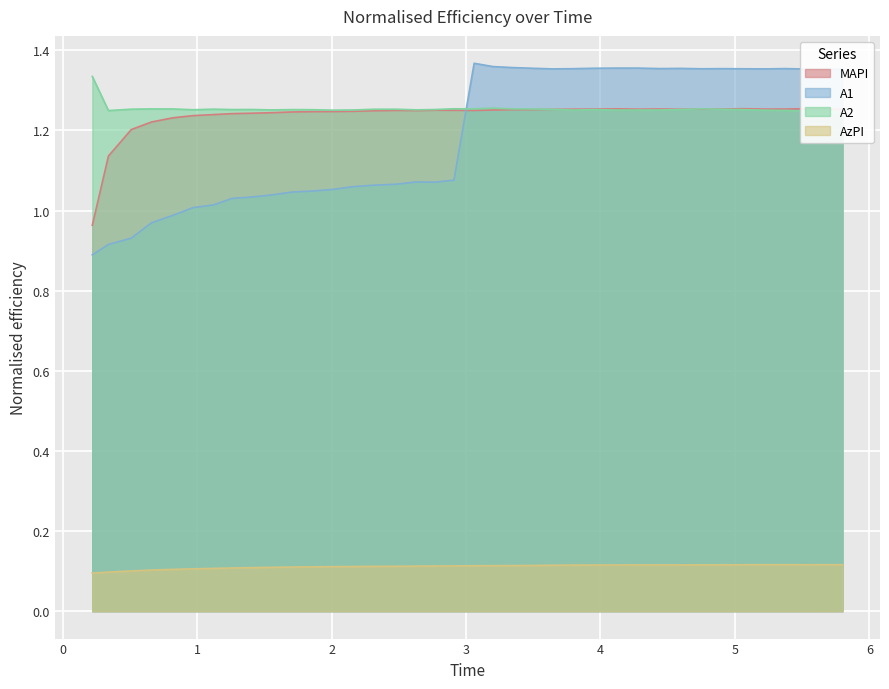

Reading left to right, list all the values displayed in this chart.

MAPI: 1.0	1.1	1.2	1.2	1.2	1.2	1.2	1.2	1.2	1.2	1.2	1.2	1.2	1.2	1.2	1.3	1.2	1.3	1.3	1.2	1.3	1.3	1.3	1.3	1.3	1.3	1.3	1.3	1.3	1.3	1.3	1.3	1.3	1.3	1.3	1.3	1.3	1.3
A1: 0.9	0.9	0.9	1.0	1.0	1.0	1.0	1.0	1.0	1.0	1.0	1.0	1.1	1.1	1.1	1.1	1.1	1.1	1.1	1.4	1.4	1.4	1.4	1.4	1.4	1.4	1.4	1.4	1.4	1.4	1.4	1.4	1.4	1.4	1.4	1.4	1.4	1.4
A2: 1.3	1.2	1.3	1.3	1.3	1.3	1.3	1.3	1.3	1.3	1.3	1.3	1.3	1.3	1.3	1.3	1.3	1.3	1.3	1.3	1.3	1.3	1.3	1.3	1.3	1.3	1.3	1.3	1.3	1.3	1.3	1.3	1.3	1.3	1.2	1.2	1.2	1.2
AzPI: 0.1	0.1	0.1	0.1	0.1	0.1	0.1	0.1	0.1	0.1	0.1	0.1	0.1	0.1	0.1	0.1	0.1	0.1	0.1	0.1	0.1	0.1	0.1	0.1	0.1	0.1	0.1	0.1	0.1	0.1	0.1	0.1	0.1	0.1	0.1	0.1	0.1	0.1